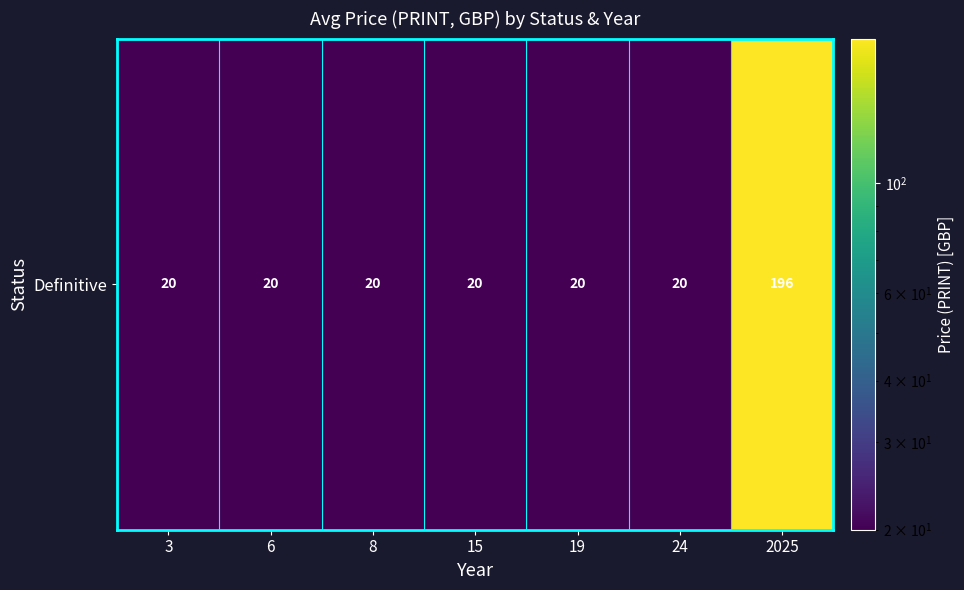

What is the difference between the maximum and minimum values?

176.1